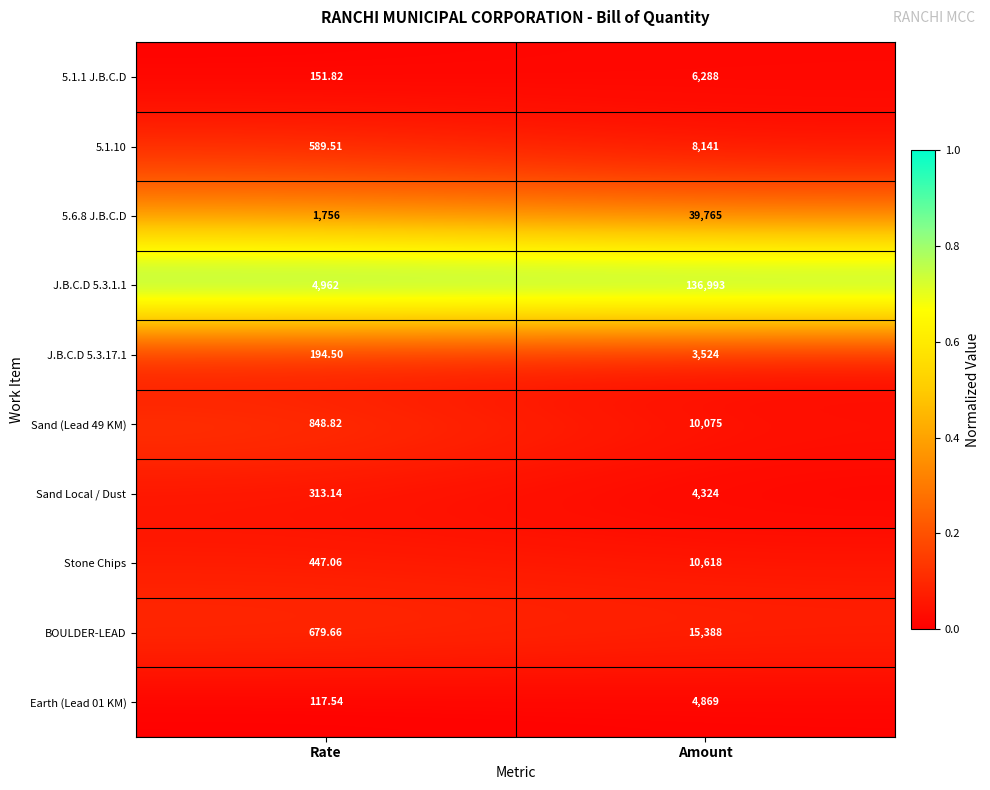

Rank the series at Amount from lowest to highest value.

J.B.C.D 5.3.17.1, Sand Local / Dust, Earth (Lead 01 KM), 5.1.1 J.B.C.D, 5.1.10, Sand (Lead 49 KM), Stone Chips, BOULDER-LEAD, 5.6.8 J.B.C.D, J.B.C.D 5.3.1.1